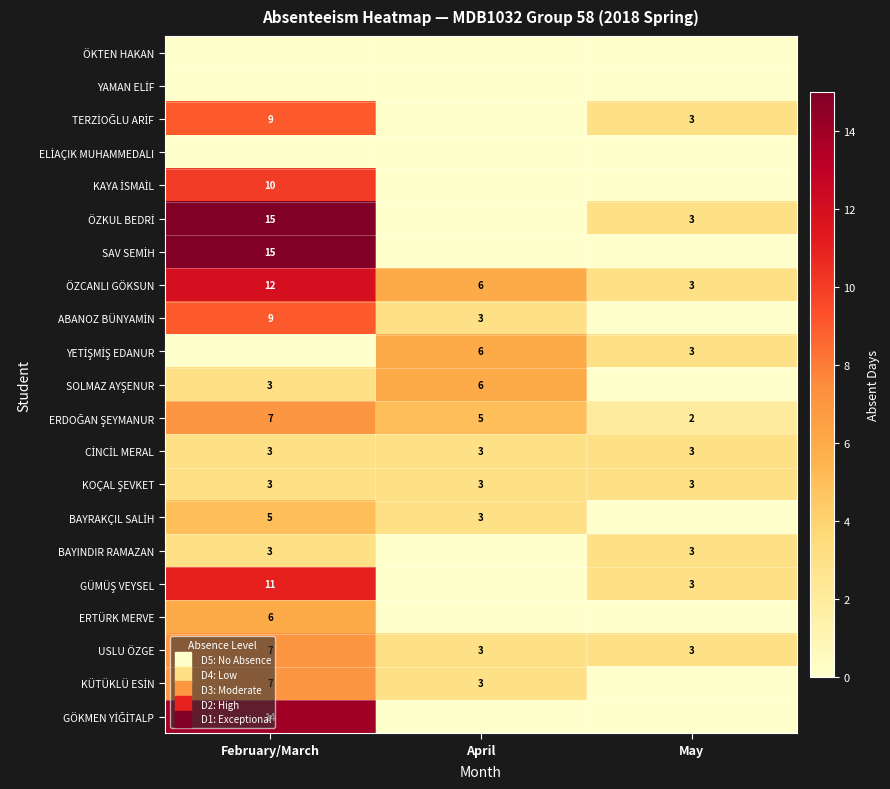

At which category is the sum across all series the highest?

February/March